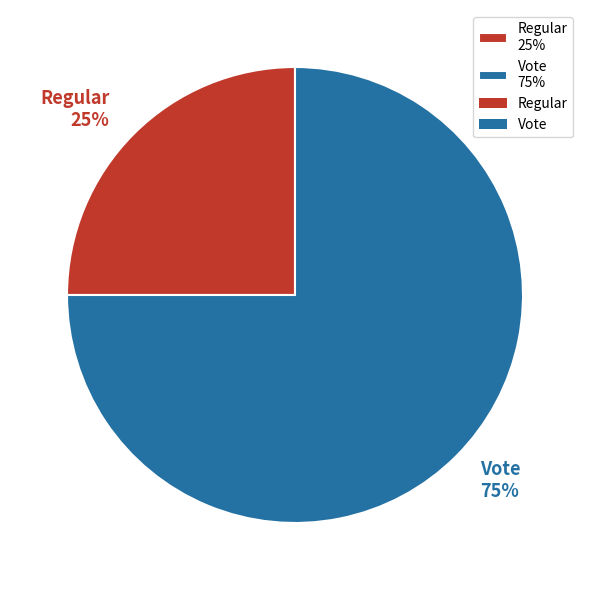

To the nearest percent, what portion does Regular represent?

25%